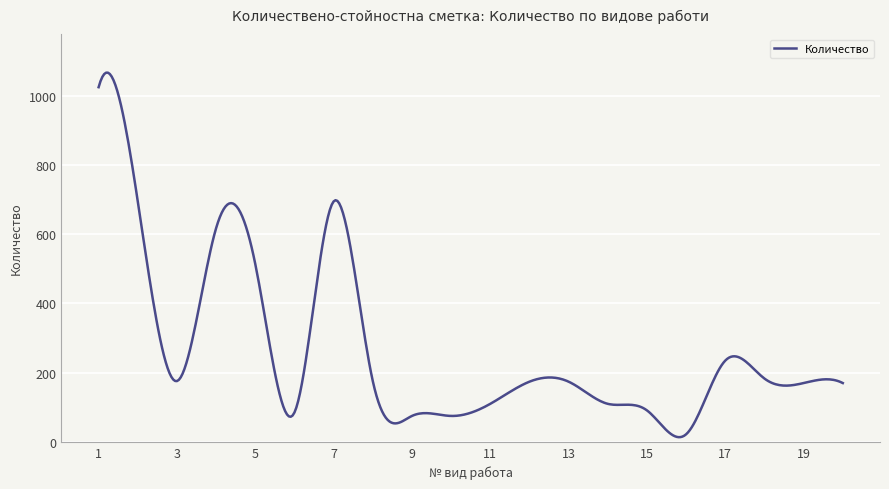

What is the maximum value shown in the chart?

1066.9